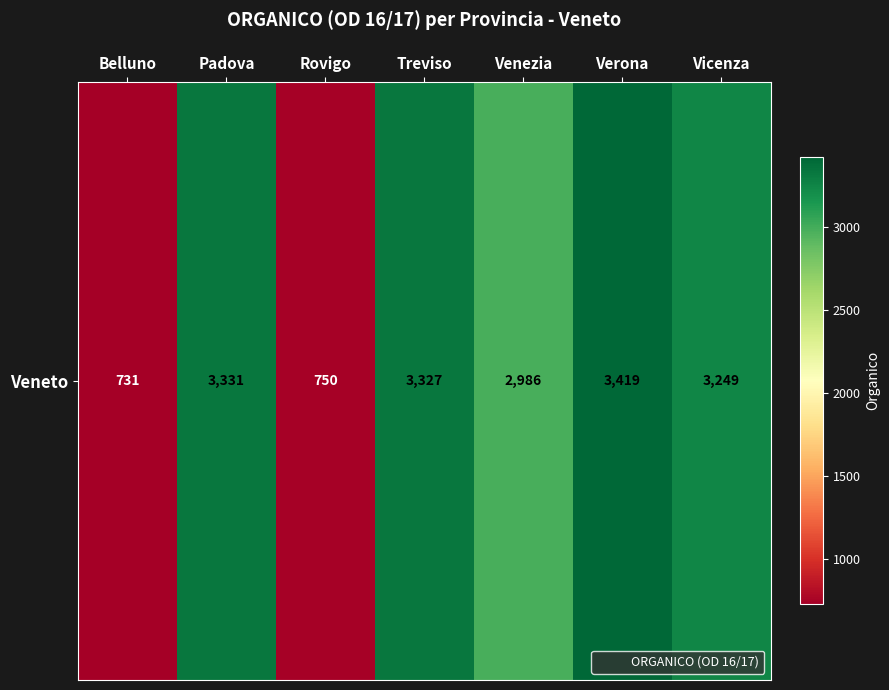

True or false: the data shows 3419 at Verona.

True